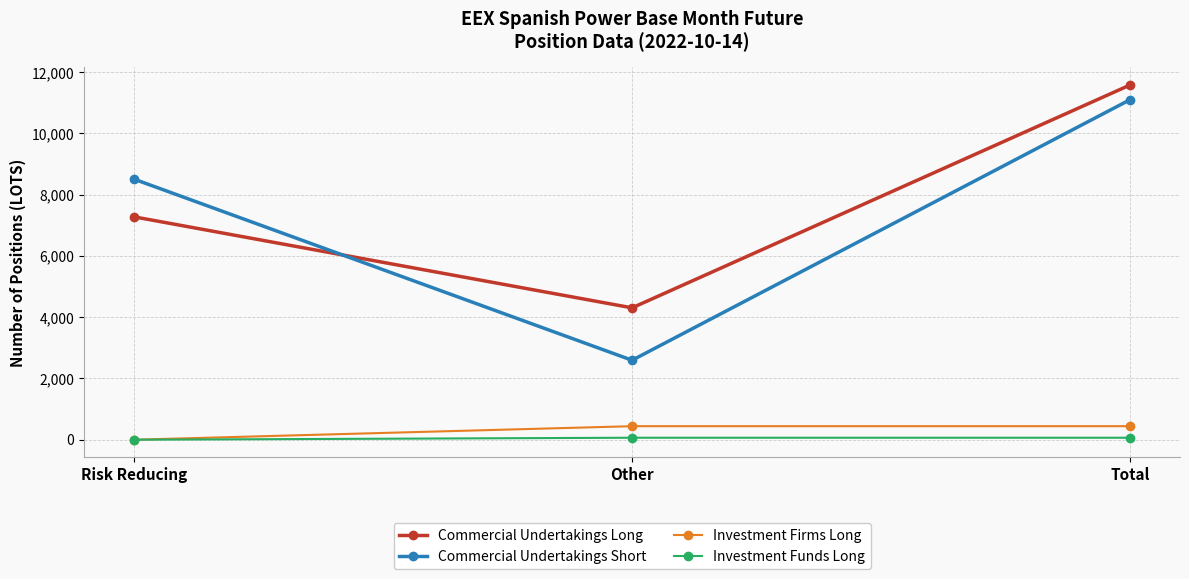

Rank the categories by Commercial Undertakings Short value from lowest to highest.

Other, Risk Reducing, Total